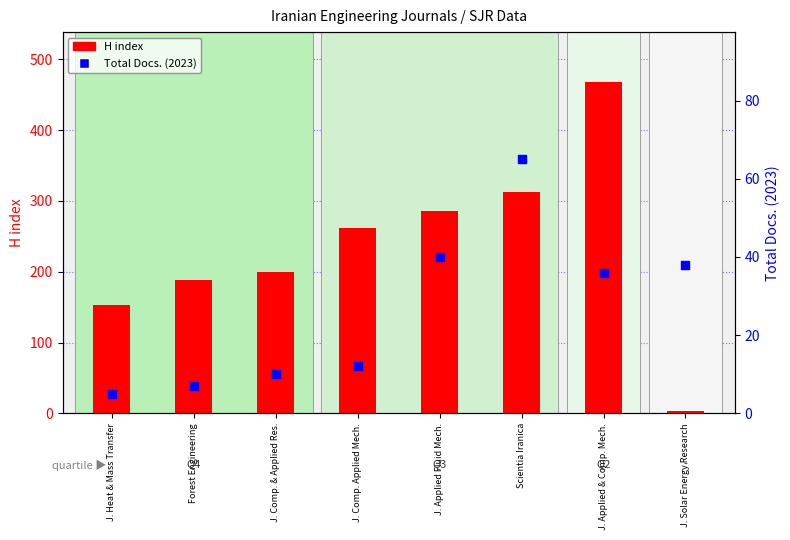

Which series contains the highest Y value?

H index